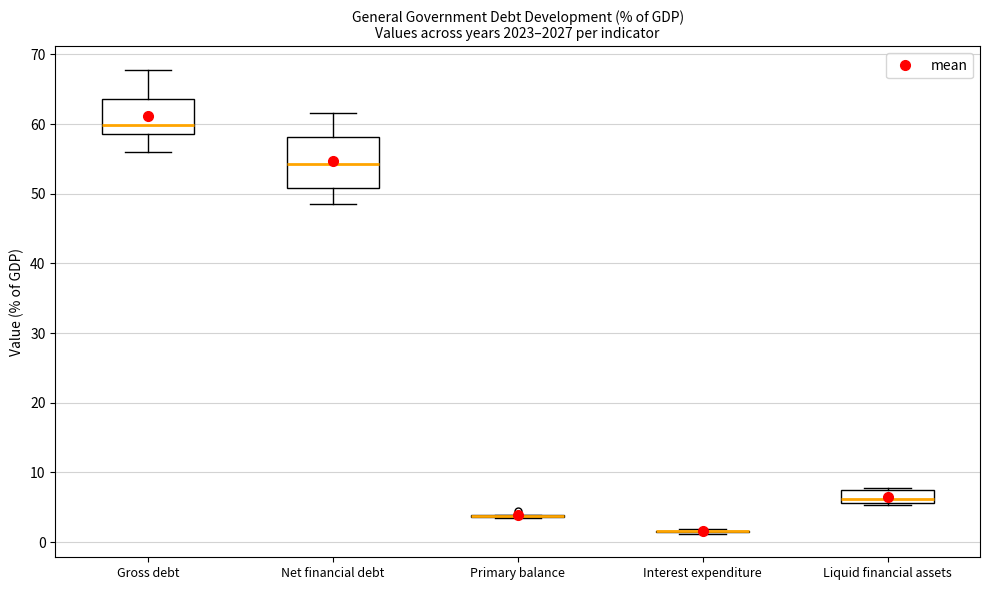

Which box is the tallest, from its lower edge to its upper edge?

Net financial debt